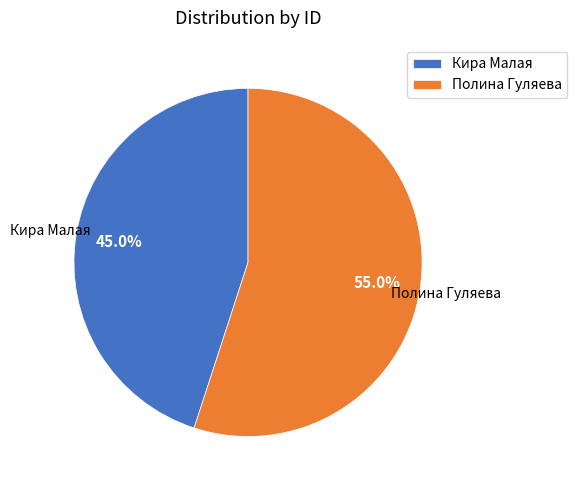

To the nearest percent, what percentage of the pie is Полина Гуляева?

55%